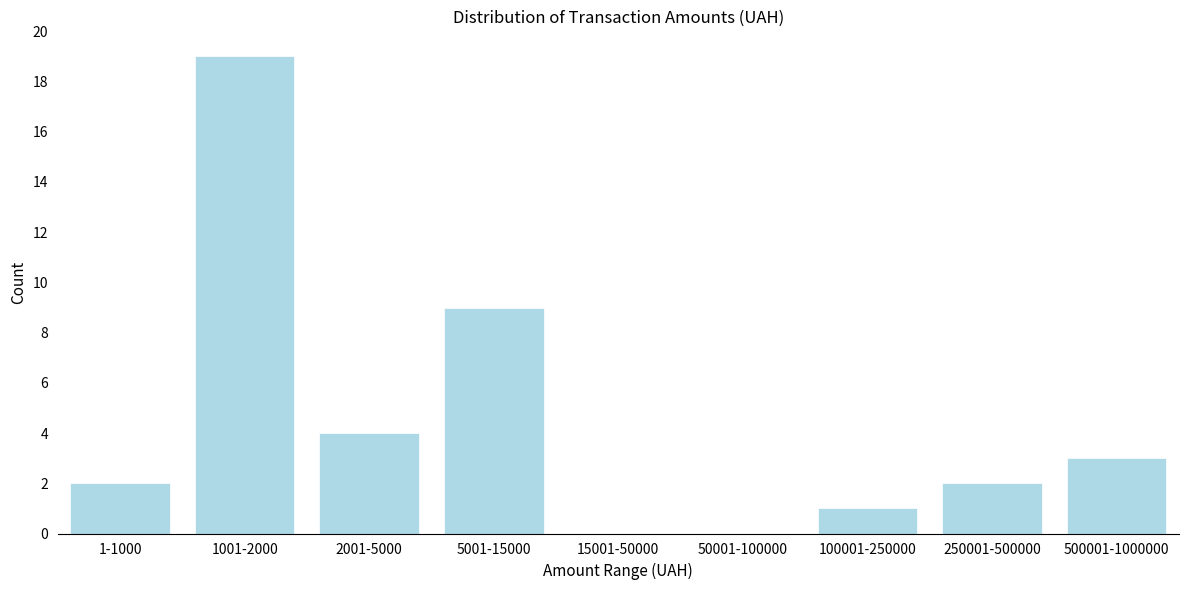

Reading left to right, transcribe all the data shown in this chart.

1-1000=2	1001-2000=19	2001-5000=4	5001-15000=9	15001-50000=0	50001-100000=0	100001-250000=1	250001-500000=2	500001-1000000=3